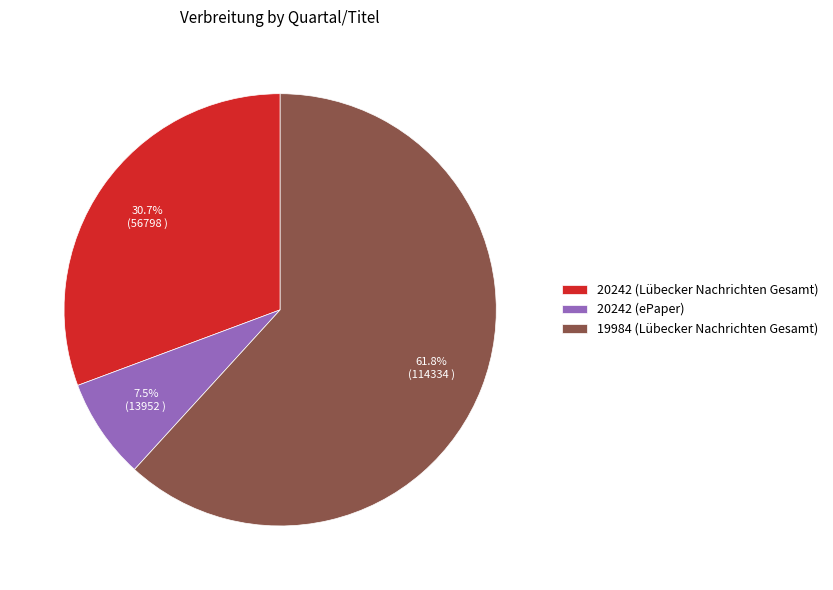

Count the number of slices in the pie.

3